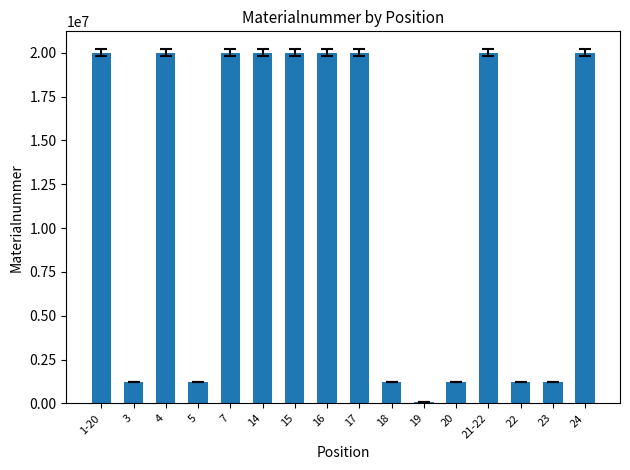

True or false: the data shows 20014741 at 21-22.

True